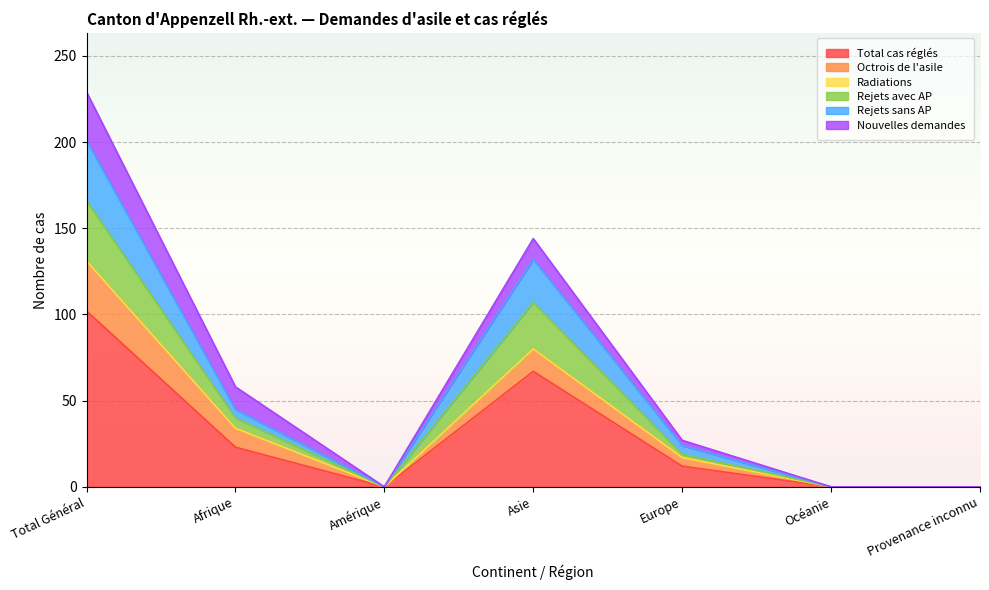

What position from the left is Asie?

4